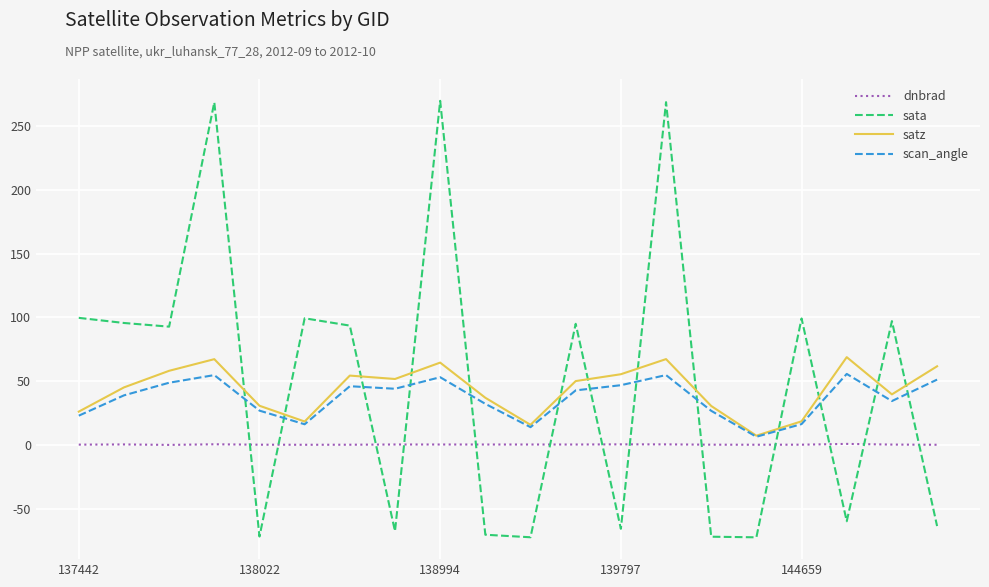

What is the highest value of the sata series?

269.9